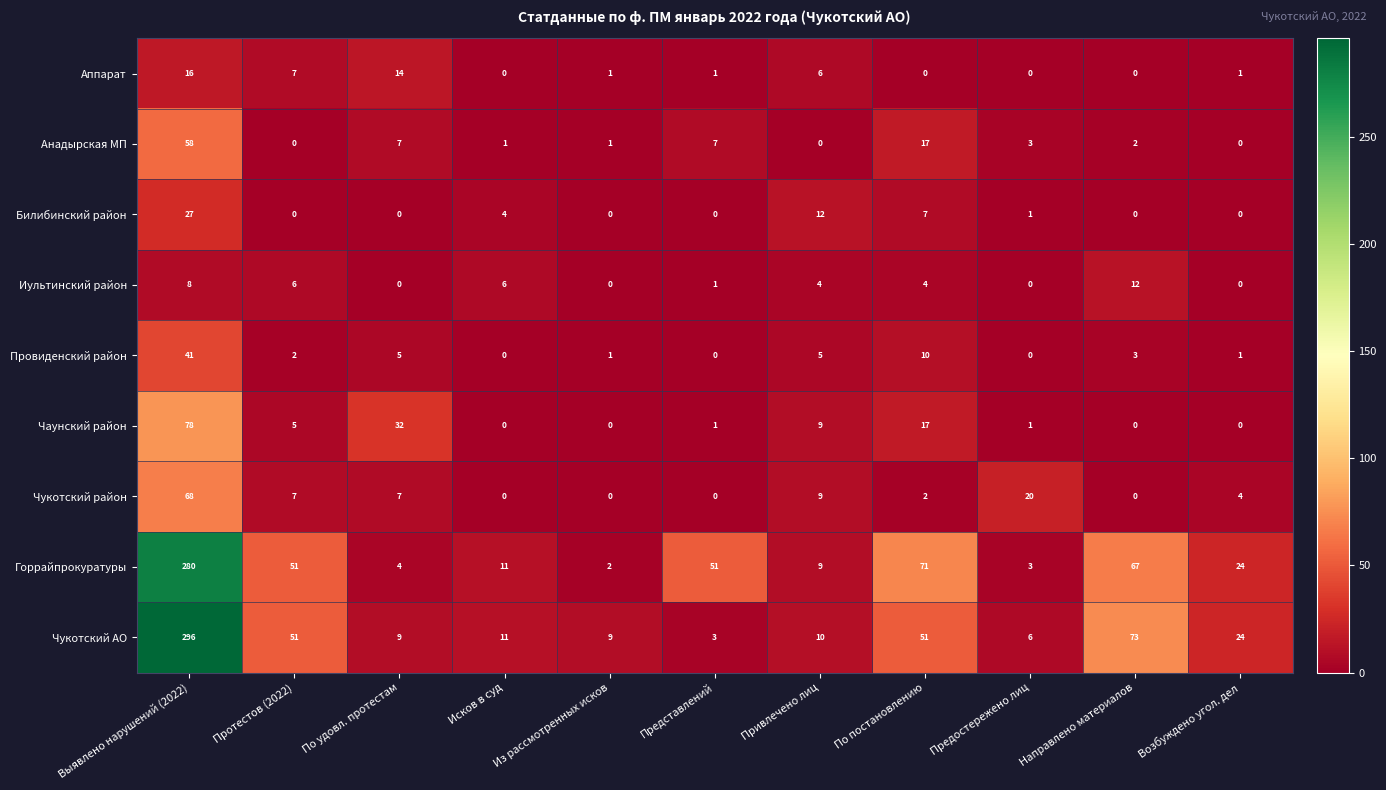

Which series changed the most between Исков в суд and Предостережено лиц?

Чукотский район